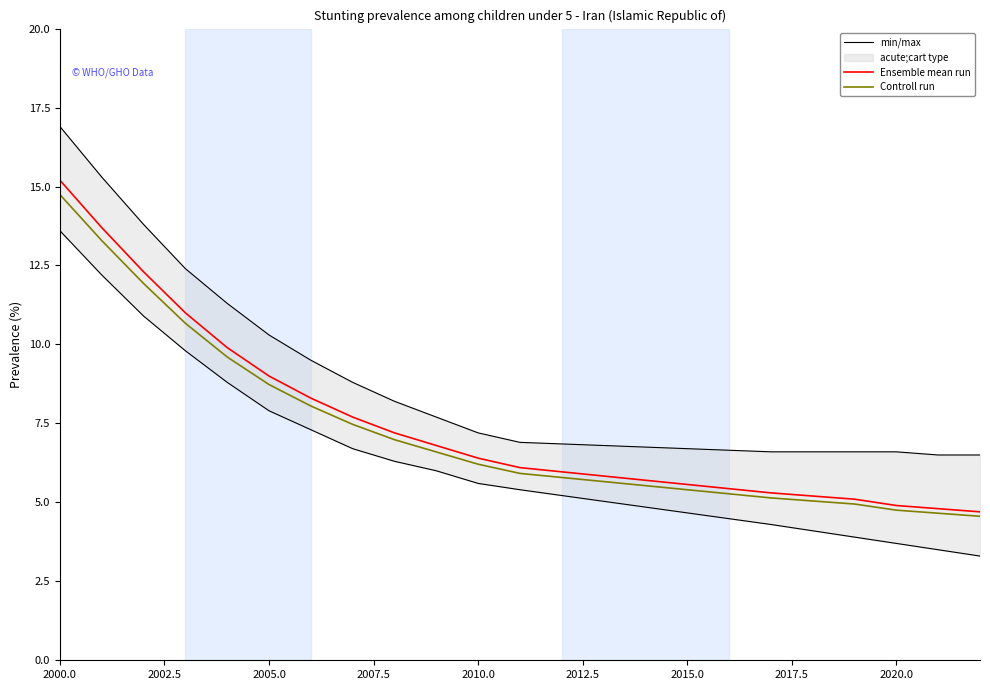

Does the chart have visible grid lines?

No